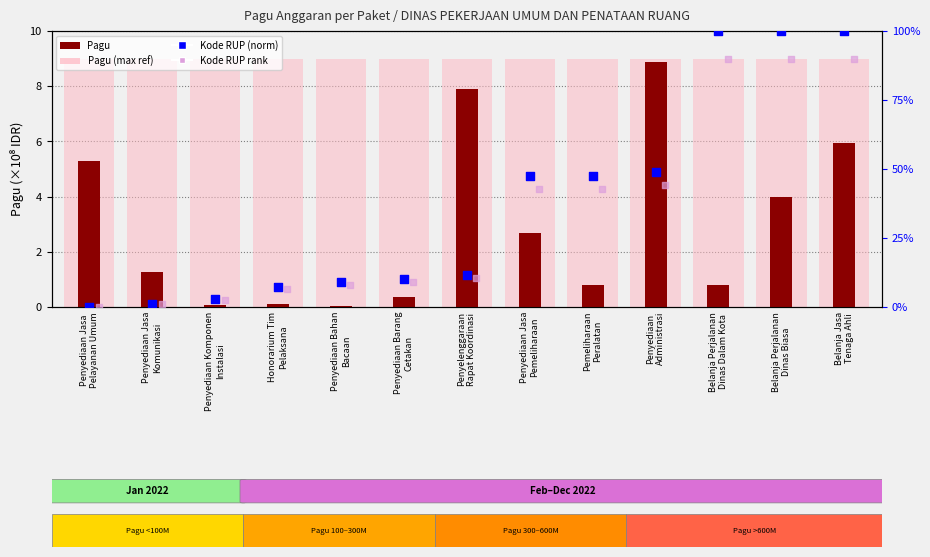

Which series contains the lowest Y value?

Kode RUP (normalized)